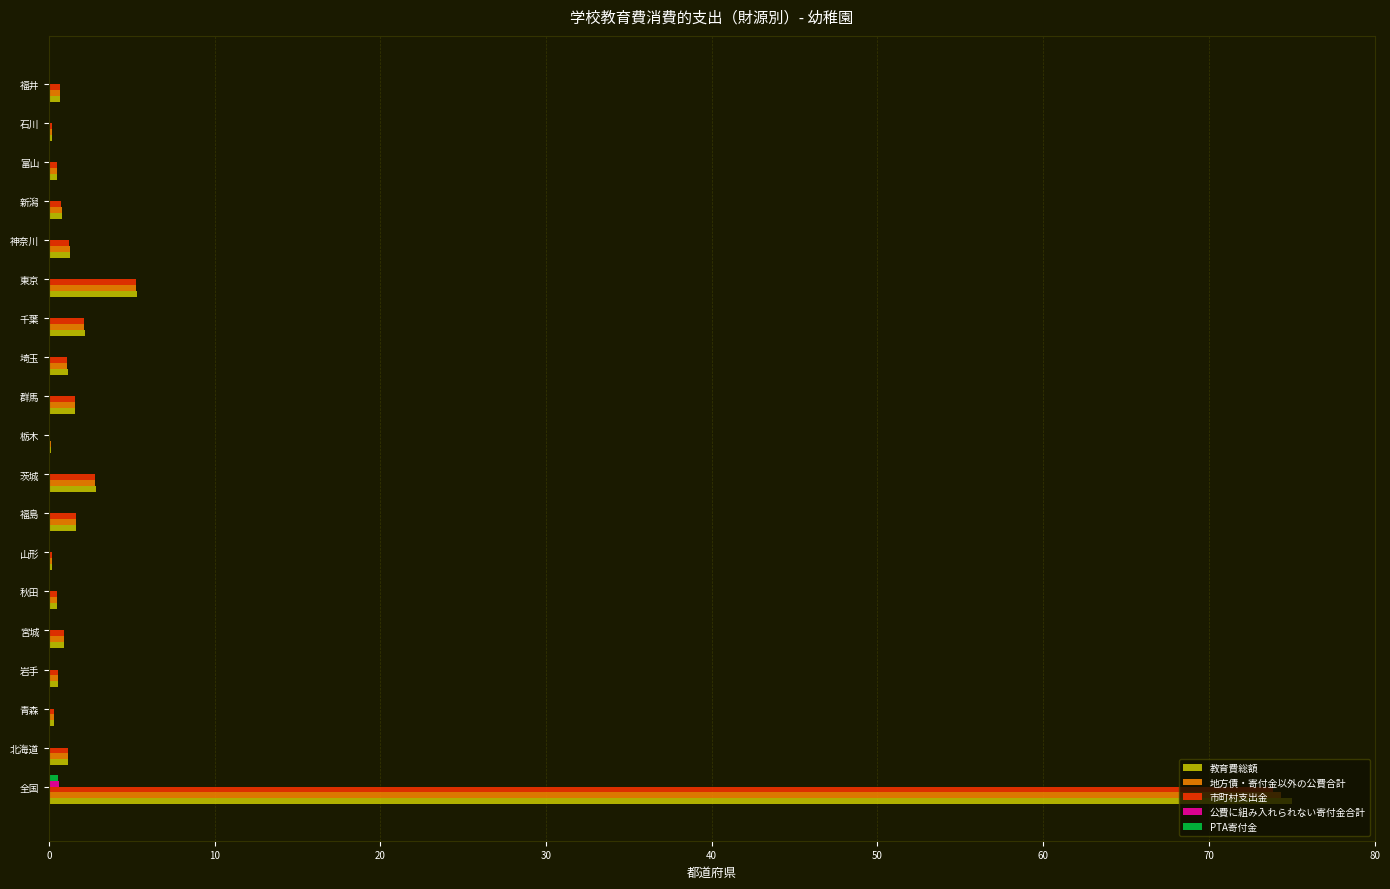

Is it true that 市町村支出金 equals 2.8 at 茨城?

True